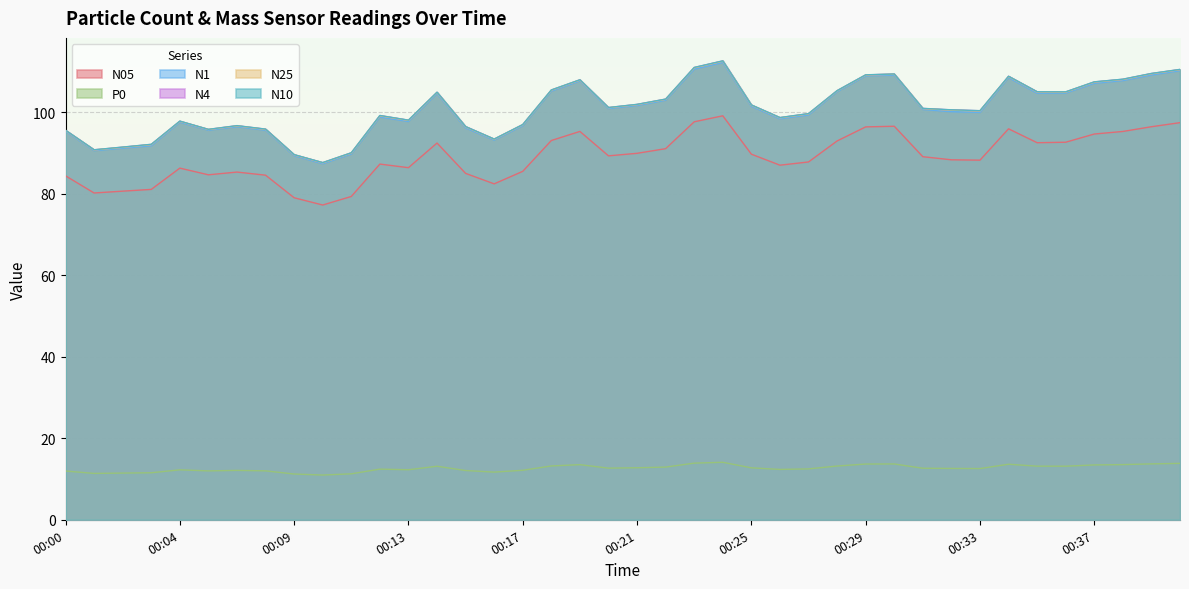

What is the value of the N05 point at the 39th from the left?

96.4